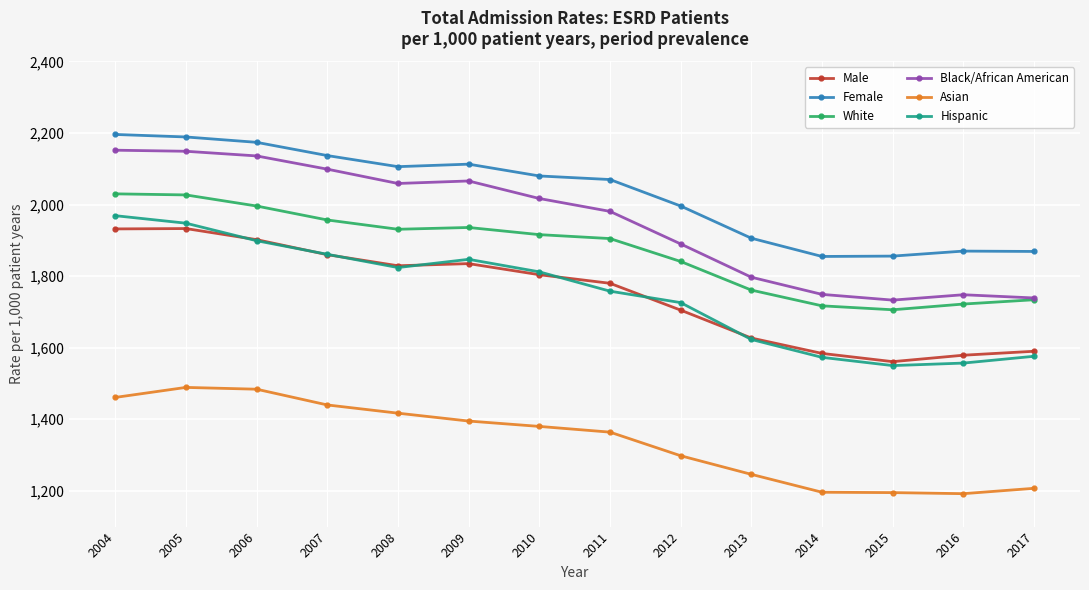

True or false: White and Asian cross at least once.

False